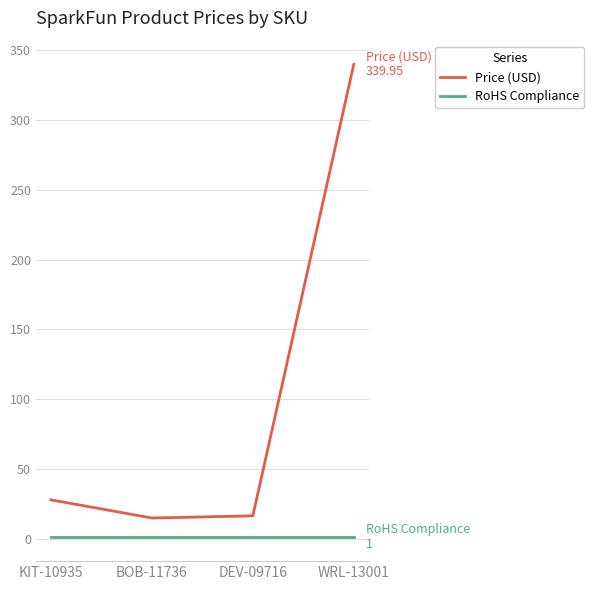

List the series in order of their peak value, lowest first.

RoHS Compliance, Price (USD)